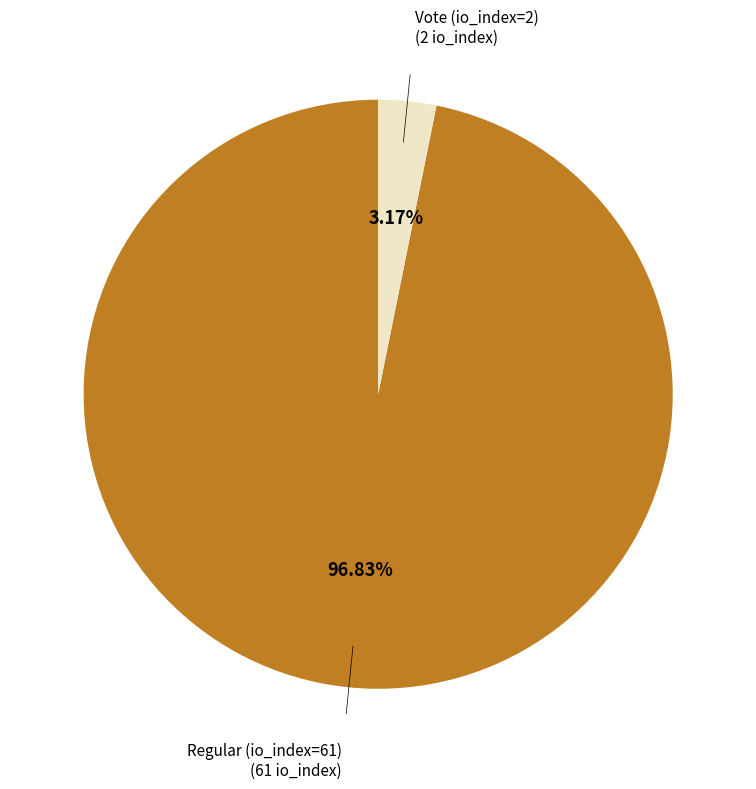

Is there any slice that represents more than half of the pie?

Yes